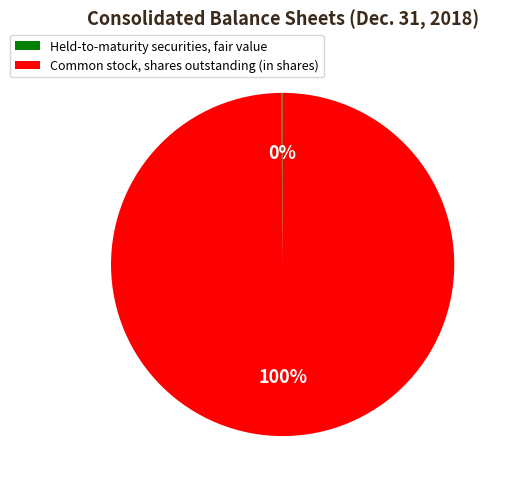

To the nearest percent, what is the average slice percentage?

50%